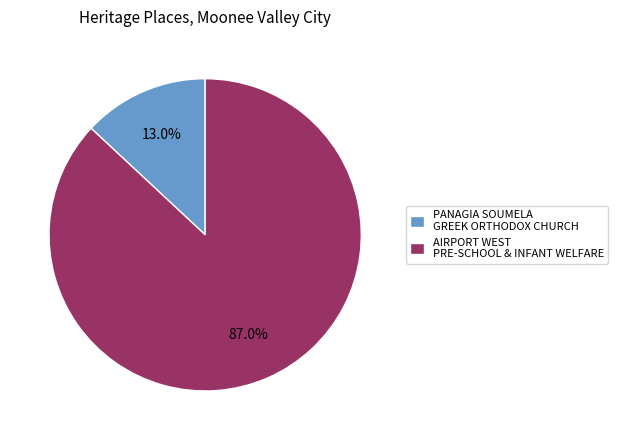

The PANAGIA SOUMELA GREEK ORTHODOX CHURCH slice represents 24% of the pie. True or false?

False